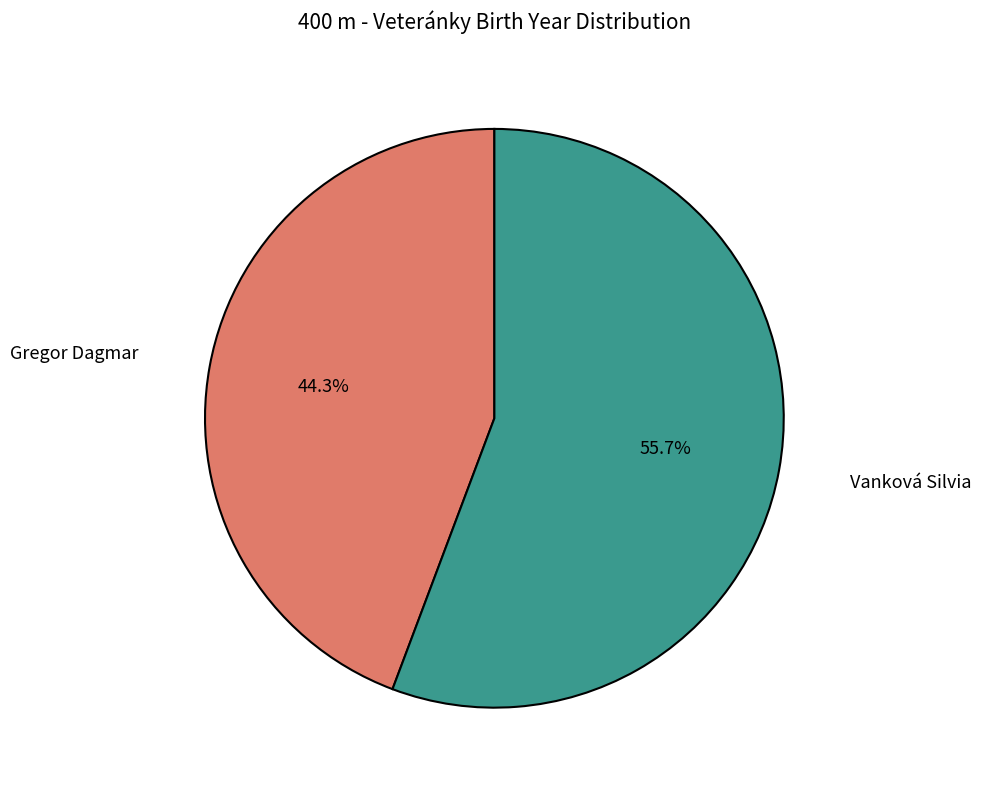

Approximately how many times larger is the value at Gregor Dagmar compared to Vanková Silvia?

0.8